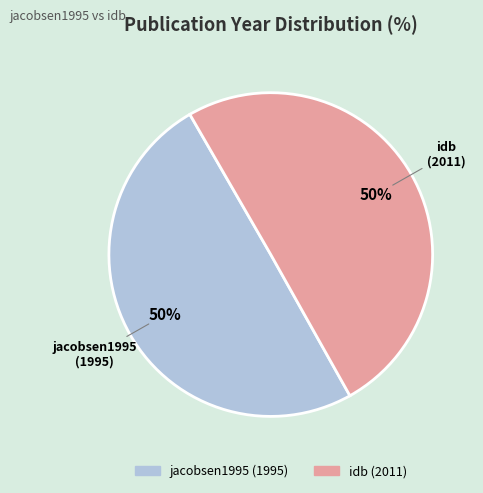

To the nearest percent, what is the combined percentage of idb and jacobsen1995?

100%